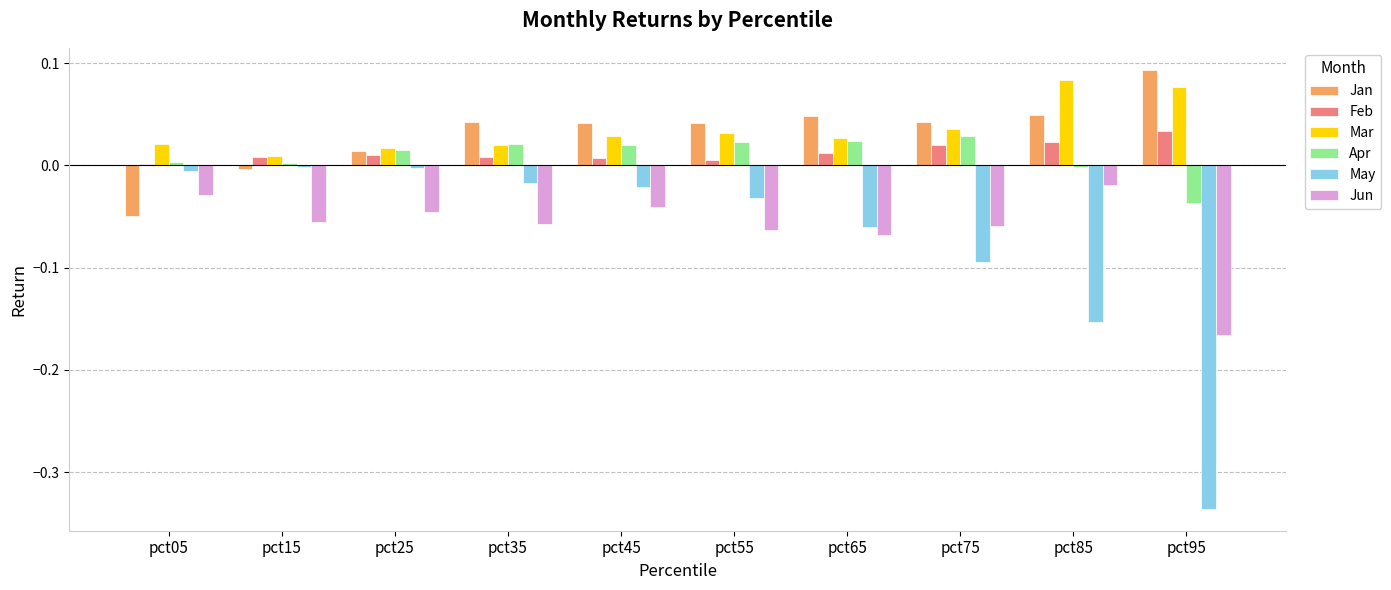

How many series are shown in this chart?

6